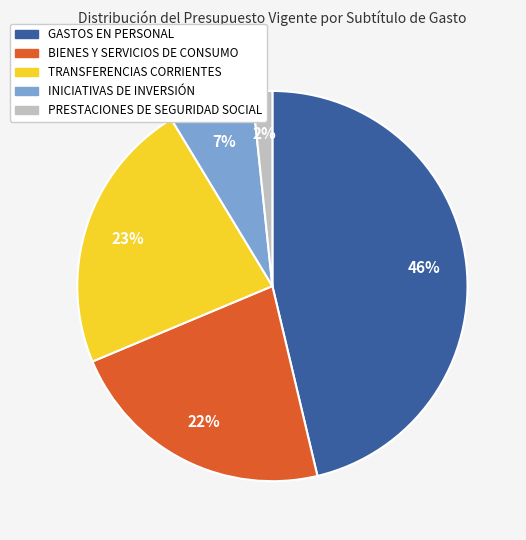

What is the ratio of the value at INICIATIVAS DE INVERSIÓN to the value at BIENES Y SERVICIOS DE CONSUMO?

0.3